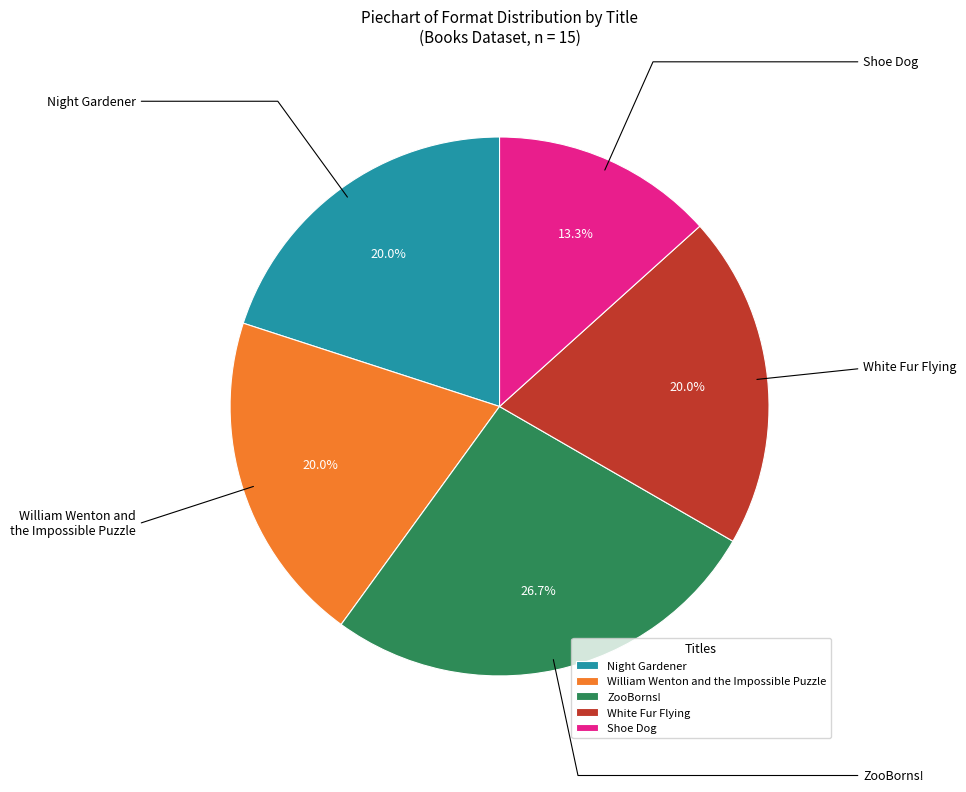

Count the number of slices in the pie.

5